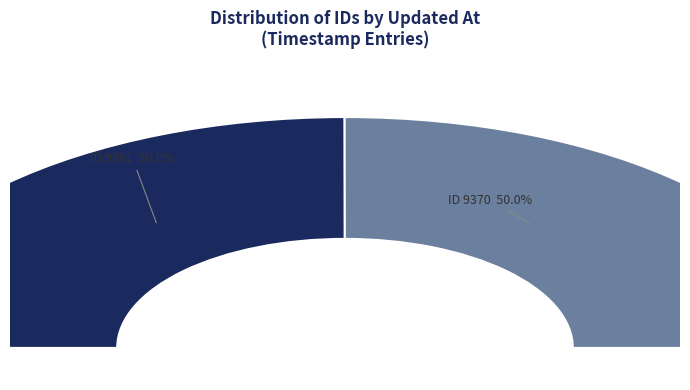

Count the number of slices in the pie.

2